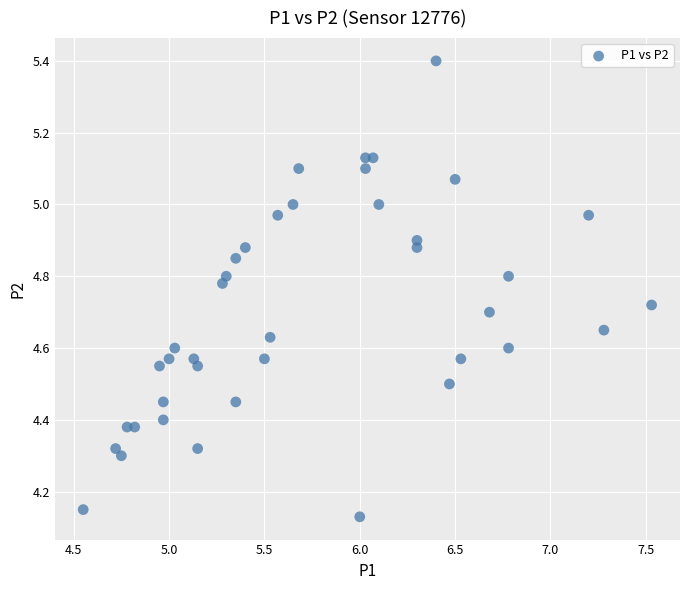

What is the range of X values (max minus min)?

3.0